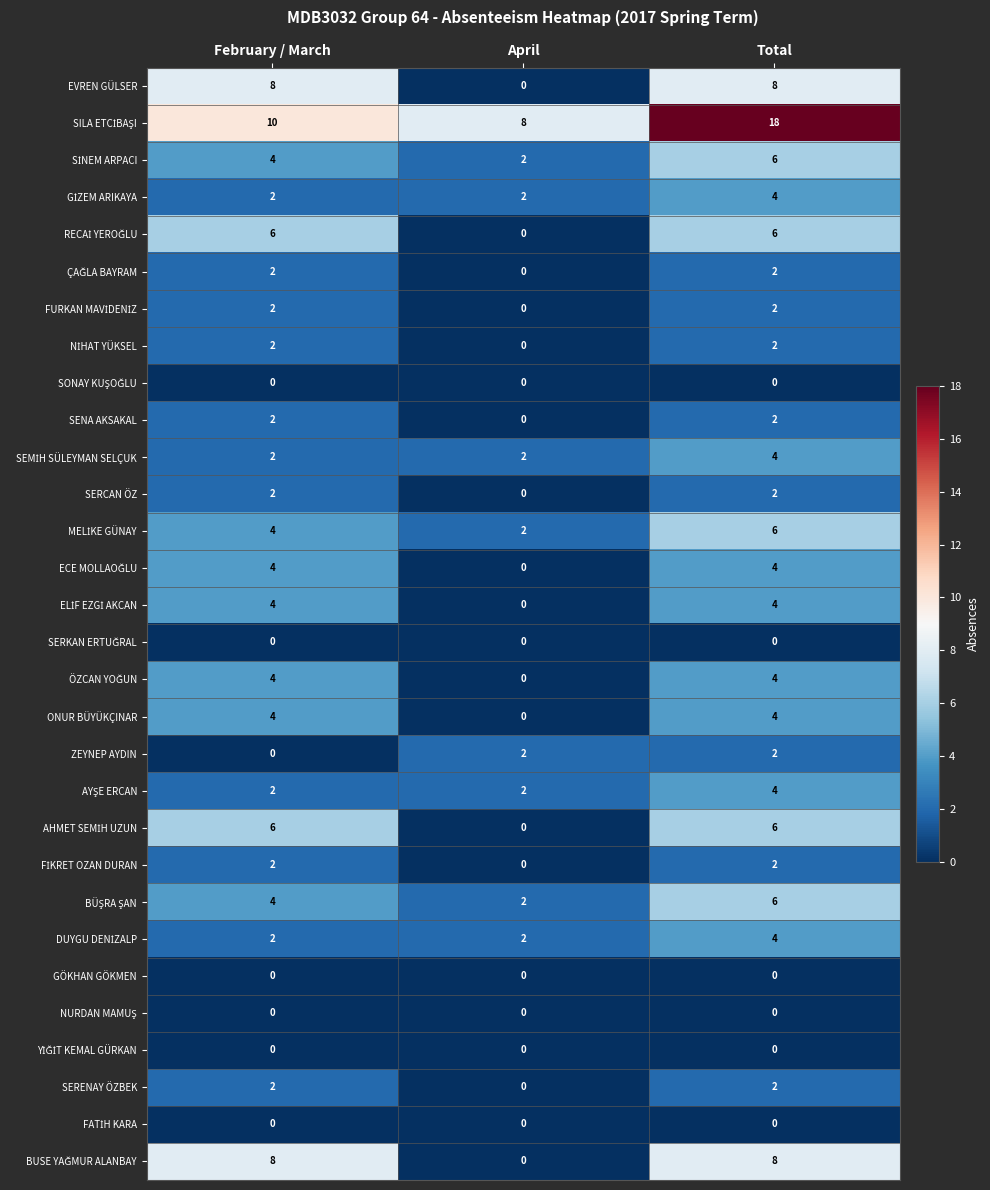

At which category is the sum across all series the highest?

Total